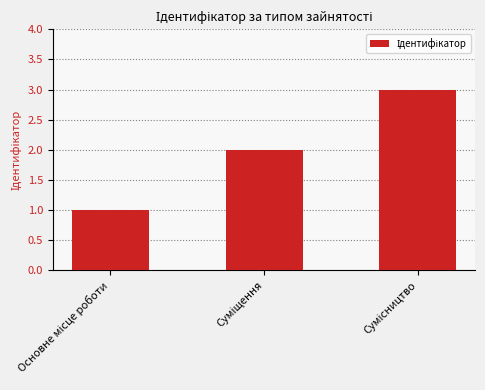

What is the maximum value shown in the chart?

3